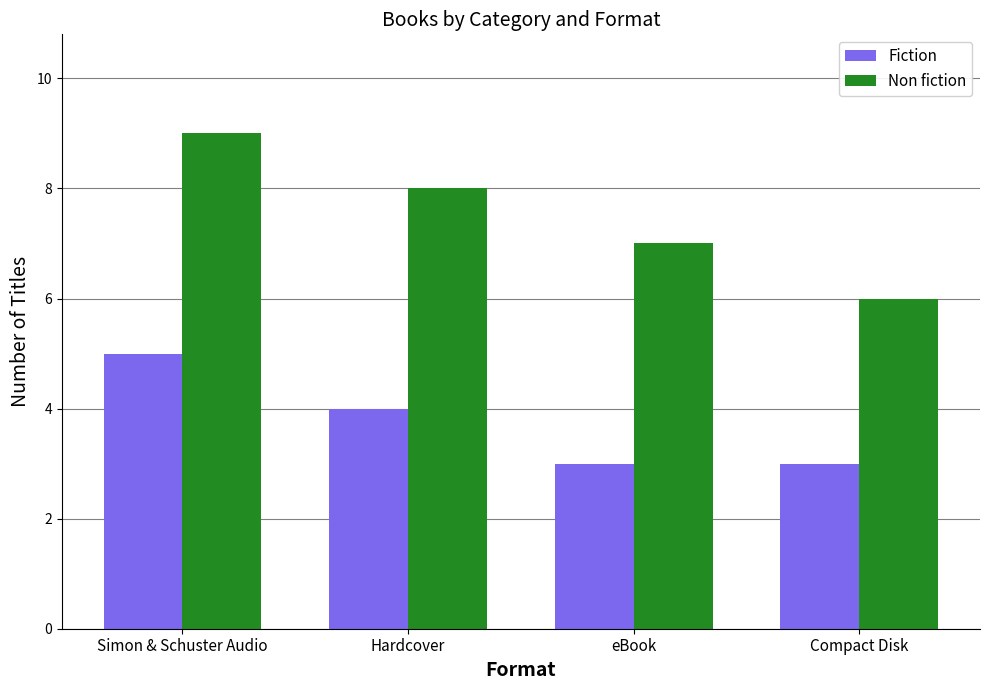

Reading right to left, what are all the values shown in this chart?

Fiction: 3	3	4	5
Non fiction: 6	7	8	9